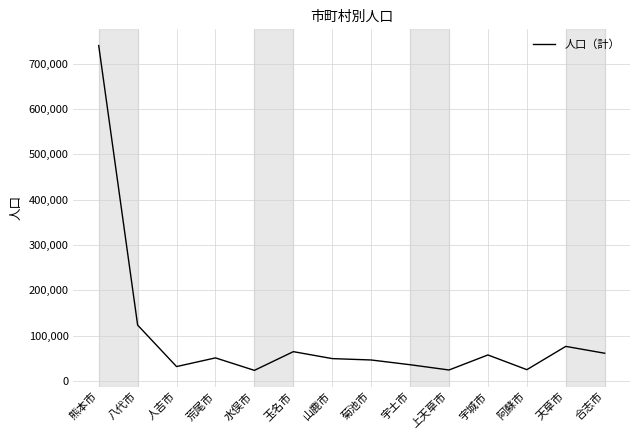

What is the greatest value displayed?

739674